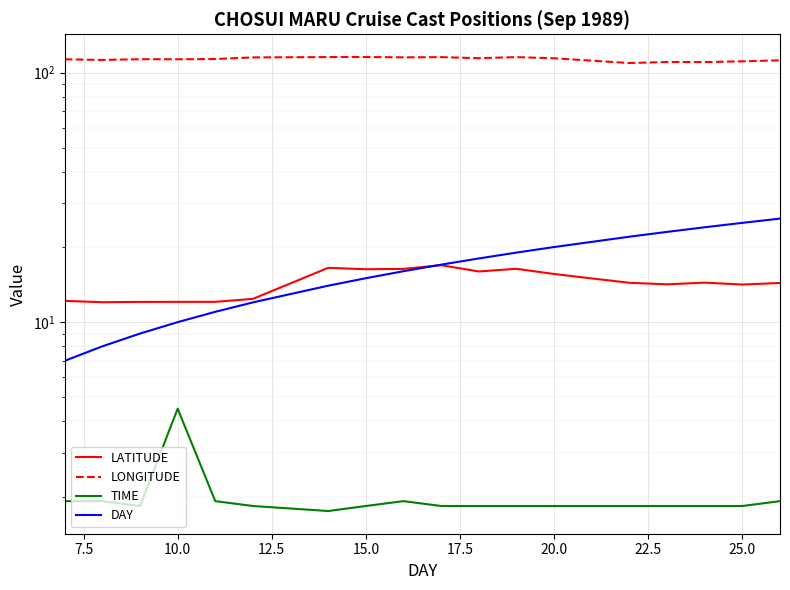

How many times do DAY and LATITUDE cross each other?

1